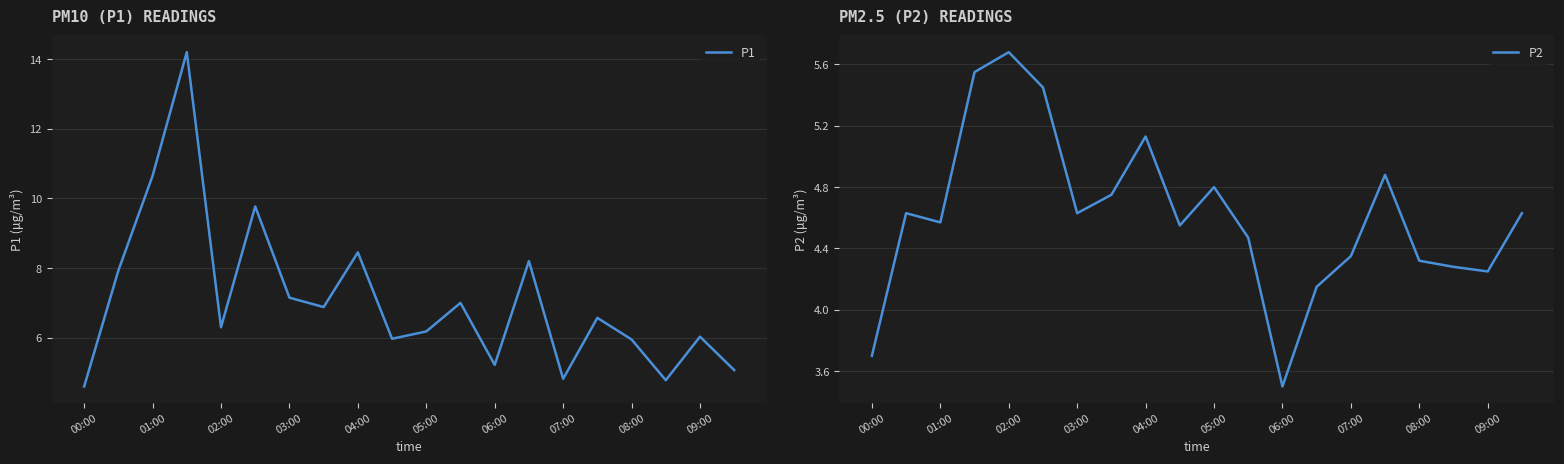

Count the number of data series in this chart.

2